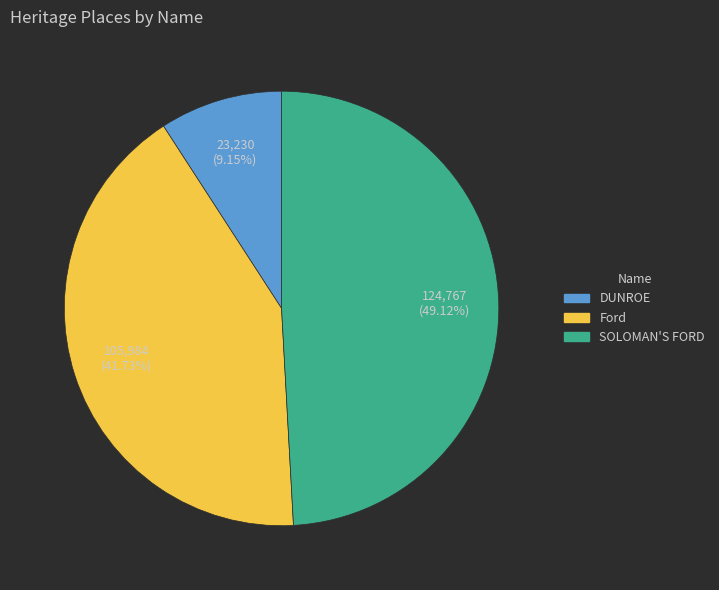

The DUNROE slice represents 9% of the pie. True or false?

True